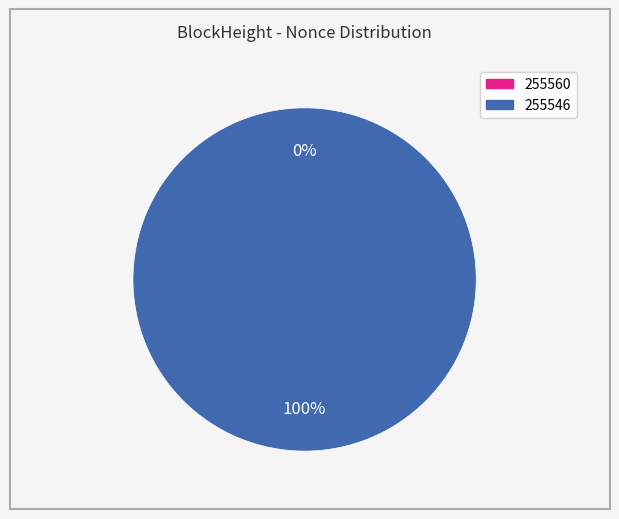

To the nearest percent, what is the average slice percentage?

50%